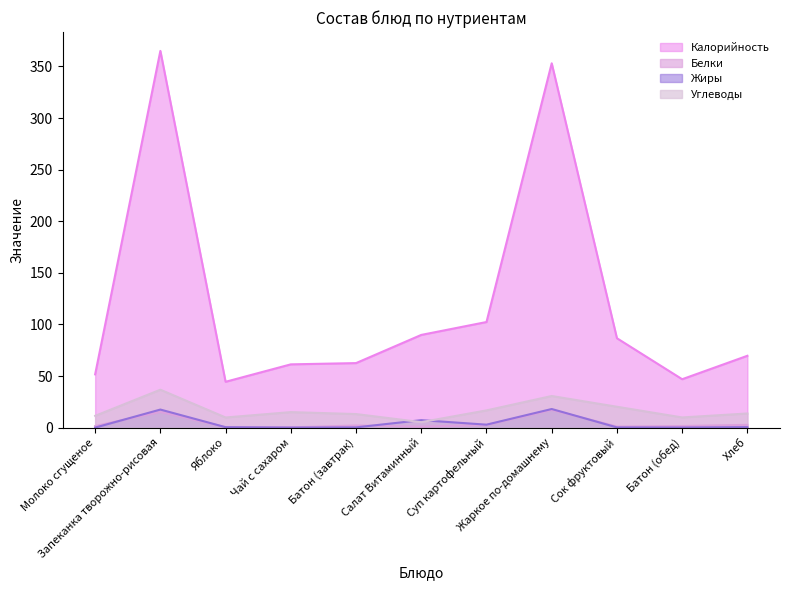

Which label corresponds to the smallest value in the chart?

Молоко сгущеное